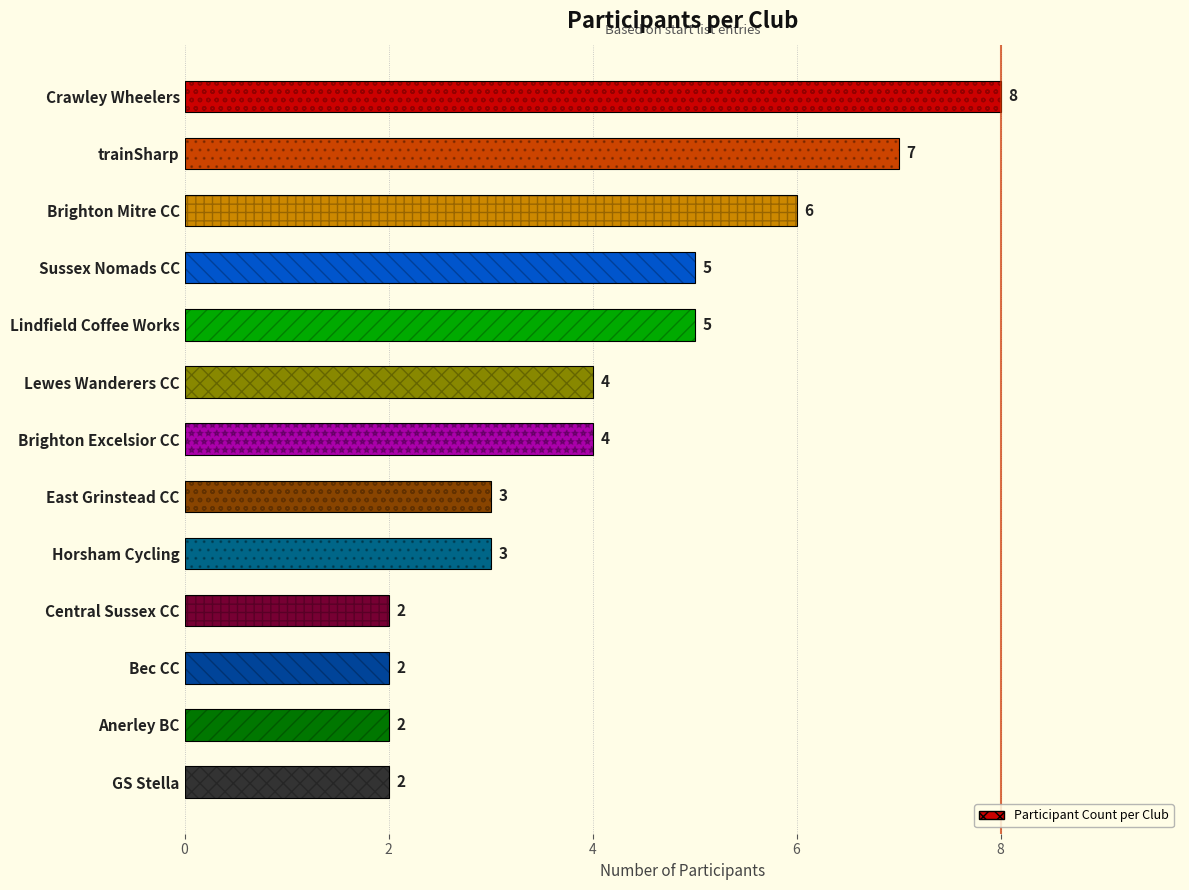

How many values are between 2 and 5?

10